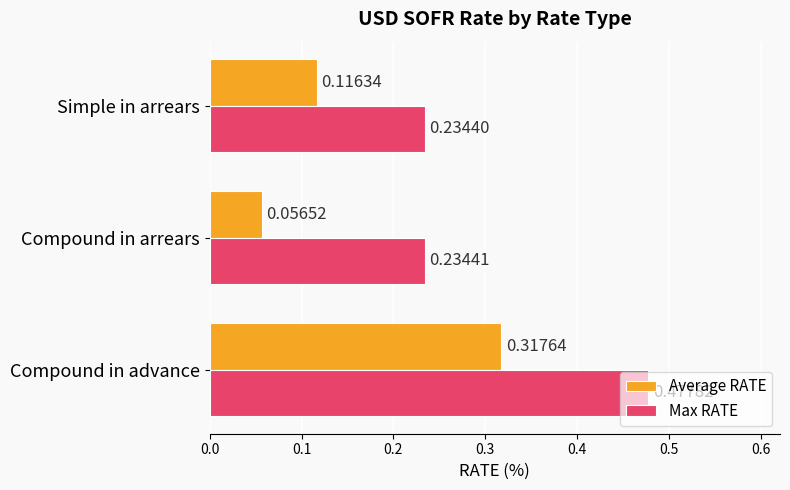

At which label does Max RATE reach its minimum?

Simple in arrears